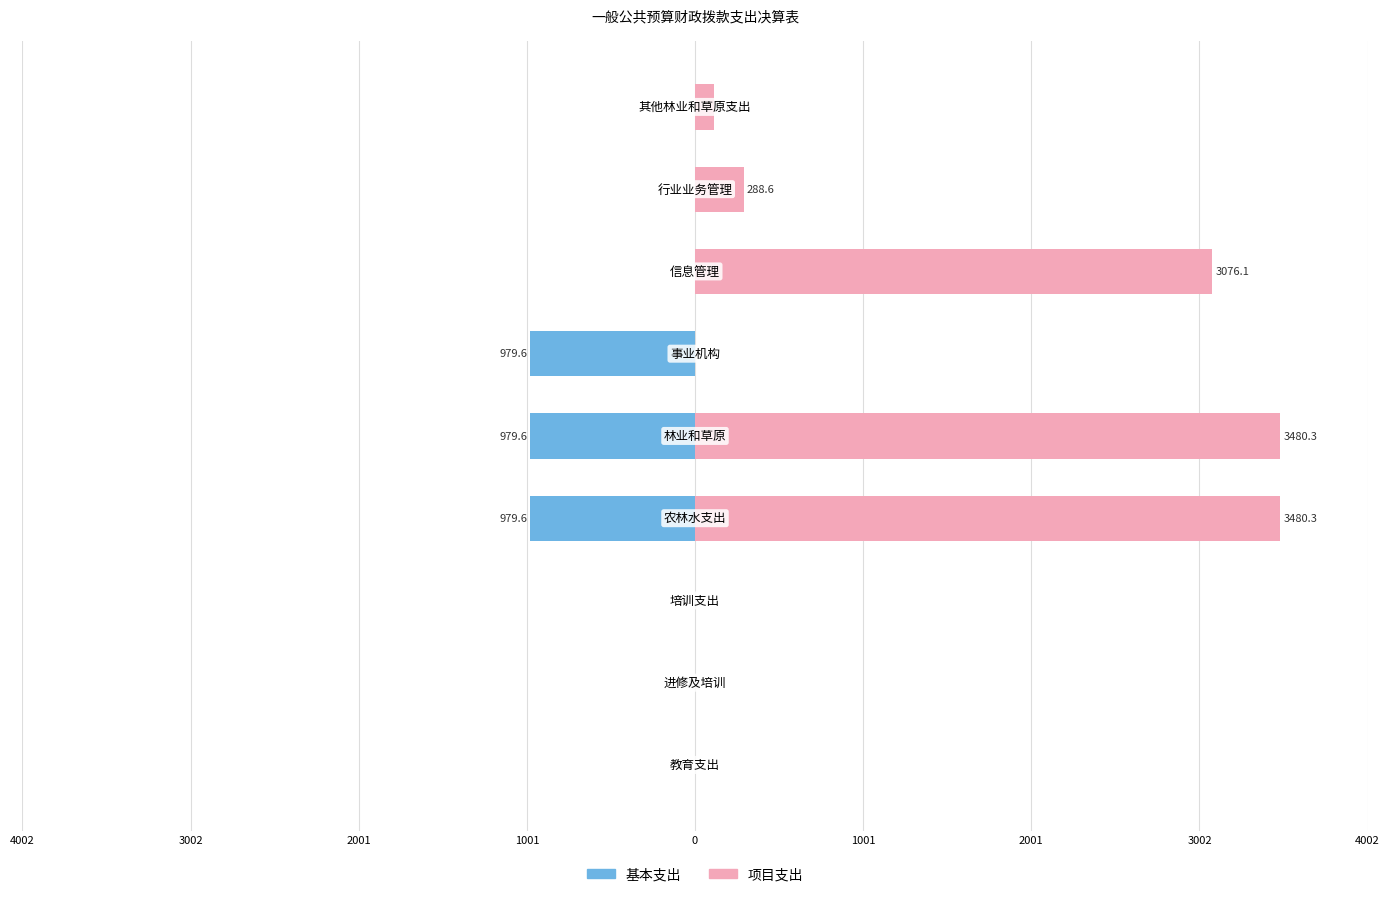

What is the maximum value for 项目支出?

3480.3